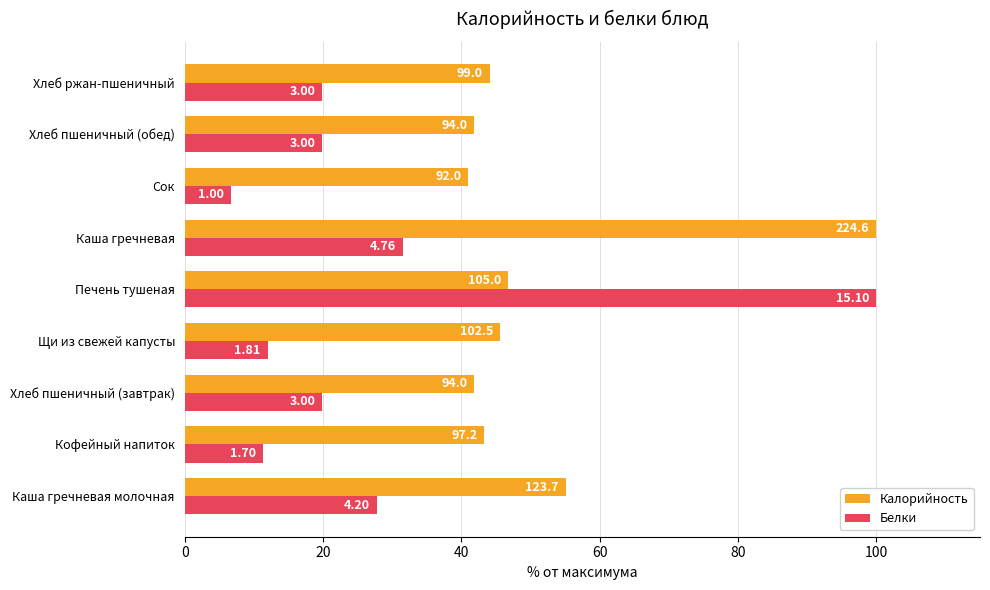

What are all the series names shown in the legend?

Калорийность, Белки